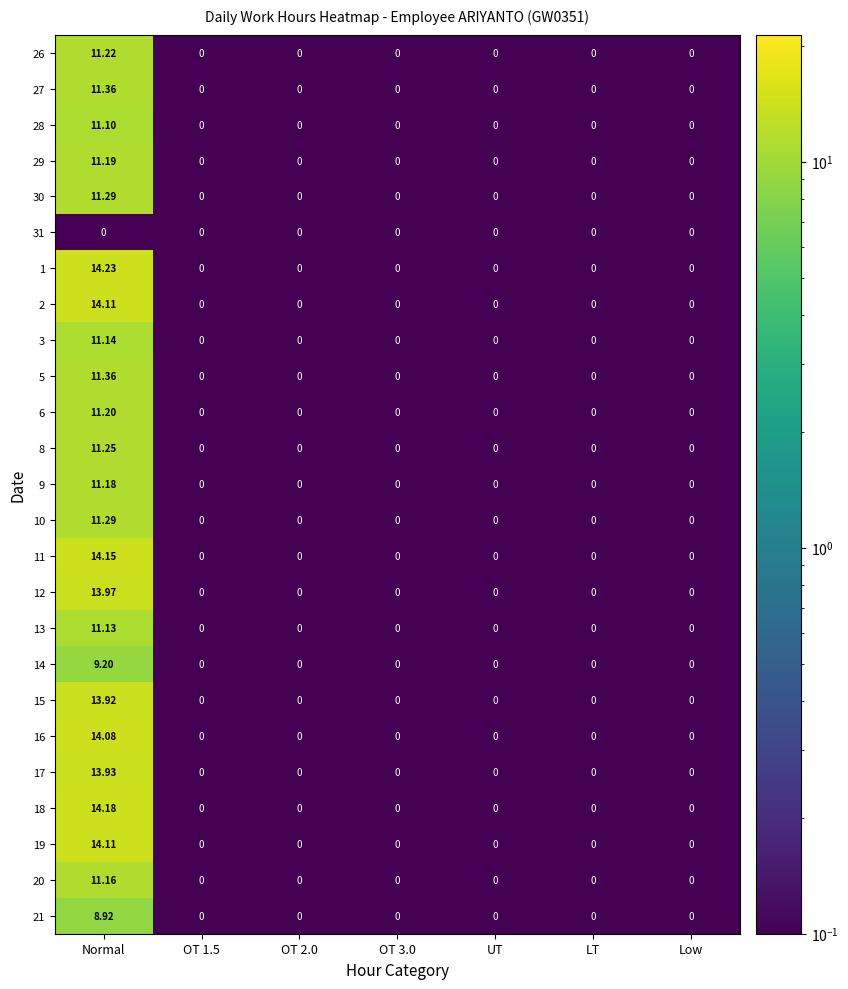

Is the value of 30 at OT 3.0 greater than the value of 5 at Normal?

No